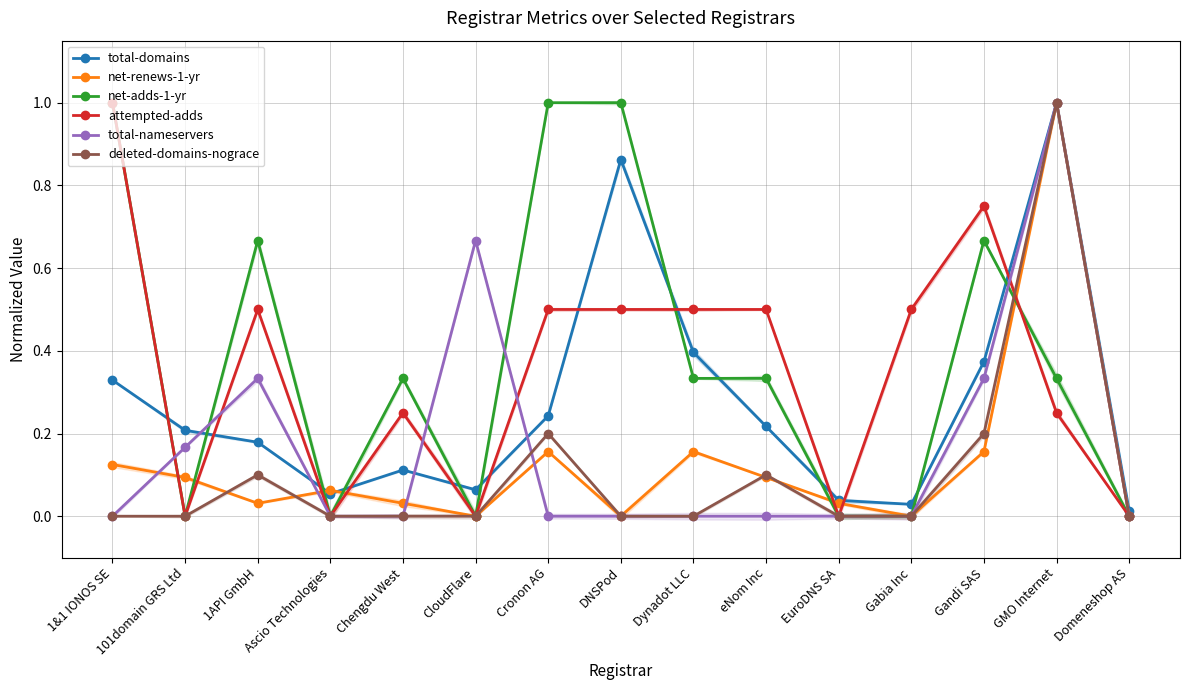

How many categories are shown in the chart?

15